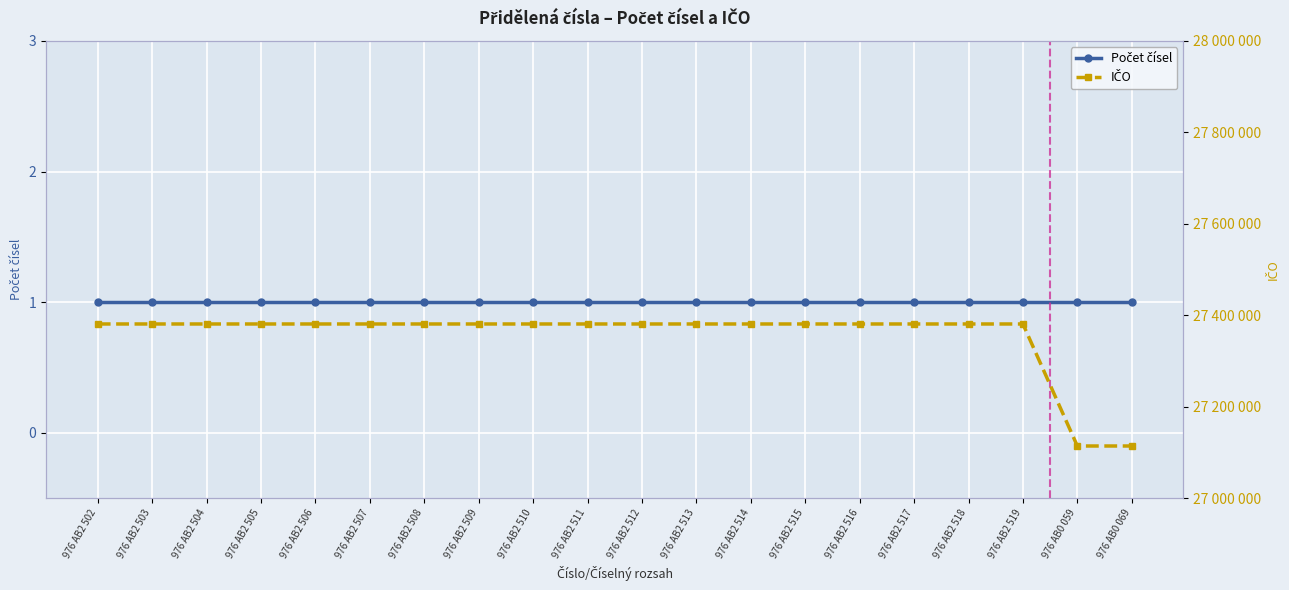

What is the label of the 4th point from the right?

976 AB2 518